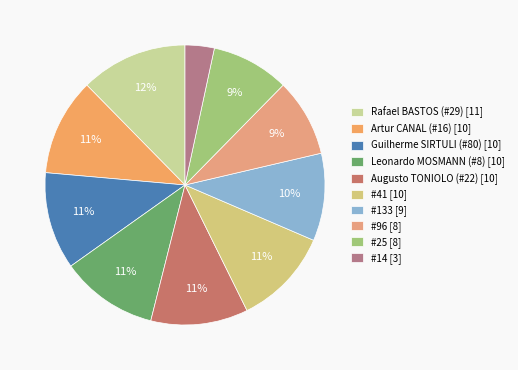

What is the change in value from Rafael BASTOS (#29) to #25?

-3